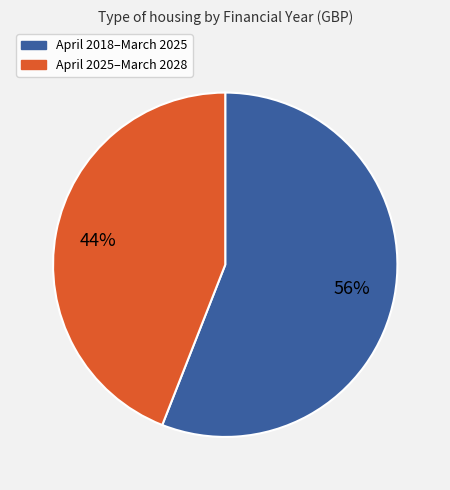

To the nearest percent, what is the difference between the largest and smallest slice percentages?

12%